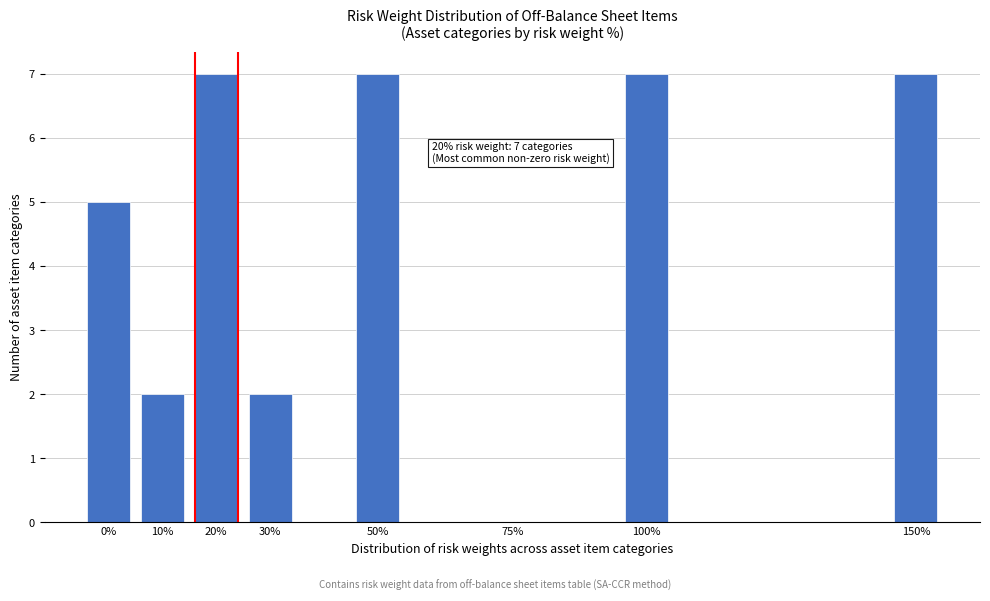

Reading right to left, list all the values displayed in this chart.

150%=7	100%=7	75%=0	50%=7	30%=2	20%=7	10%=2	0%=5